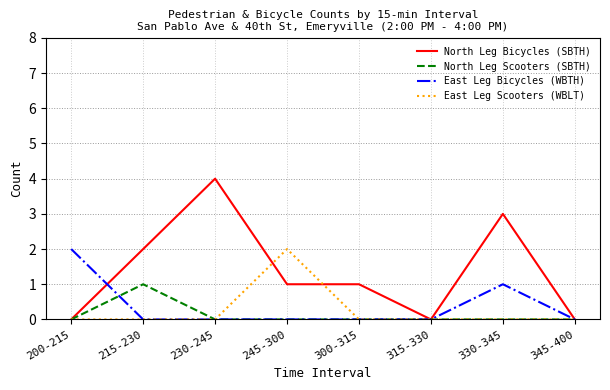

Which series has the largest total across all categories?

North Leg Bicycles (SBTH)